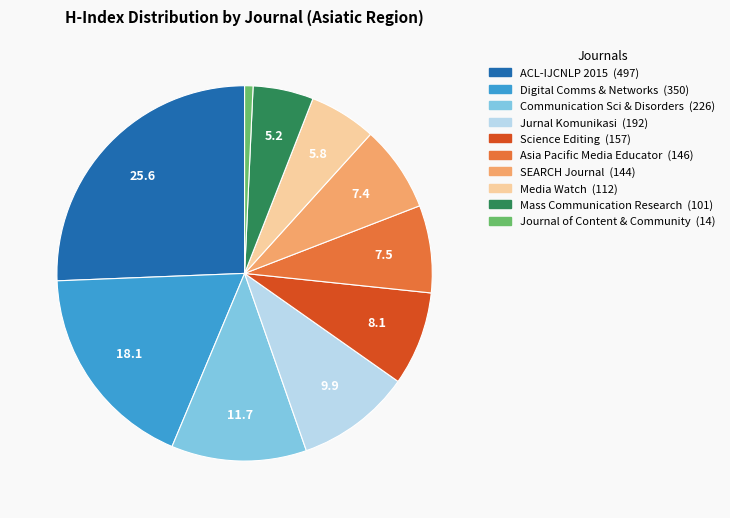

Is there any slice that represents more than half of the pie?

No